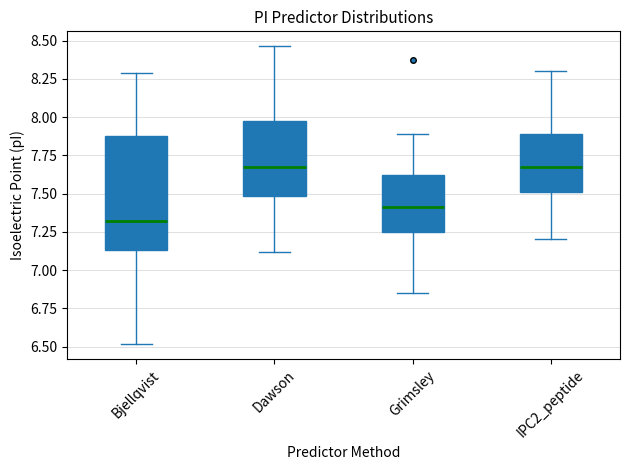

Reading left to right, transcribe this box plot: for each box, give where its median line is, the range the box spans, and where its two whiskers end, as read against the y-axis. The values are not printed on the chart, so give them approximately, as read against the axis.

Bjellqvist: median 7.30, box 7.15 to 7.90, whiskers 6.50 to 8.30
Dawson: median 7.65, box 7.50 to 7.95, whiskers 7.10 to 8.45
Grimsley: median 7.40, box 7.25 to 7.60, whiskers 6.85 to 7.90
IPC2_peptide: median 7.65, box 7.50 to 7.90, whiskers 7.20 to 8.30